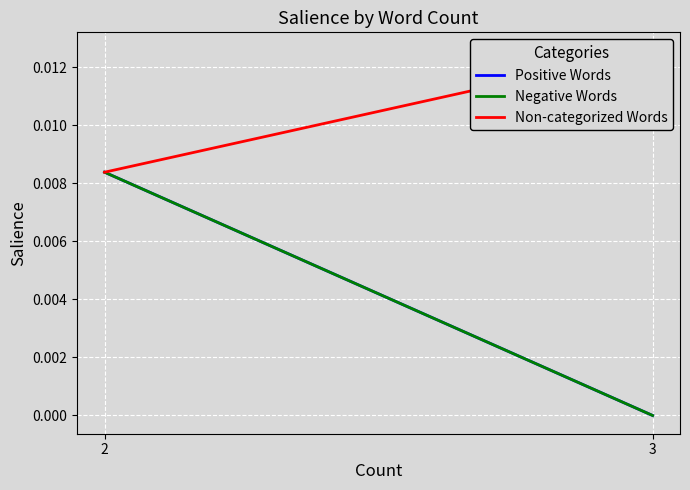

What are all the series names shown in the legend?

Positive Words, Negative Words, Non-categorized Words